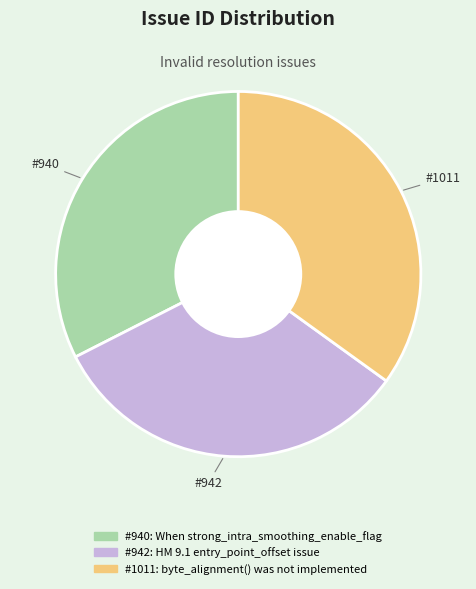

How many segments does this pie chart have?

3